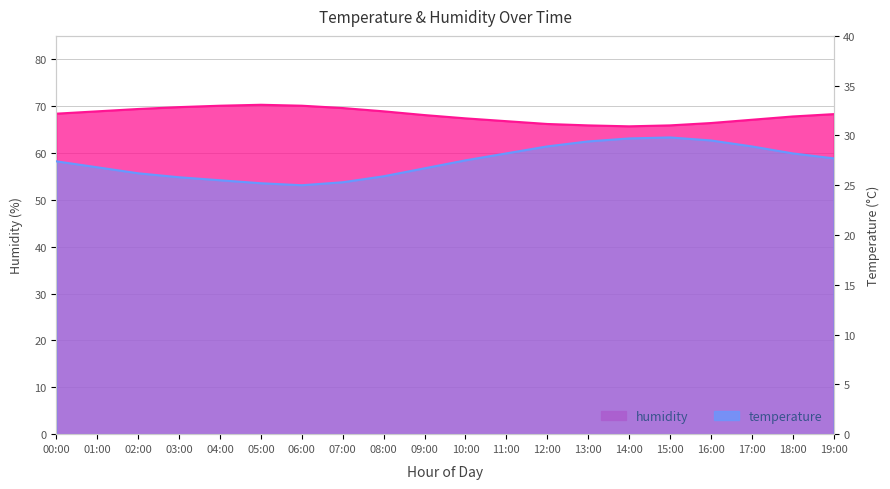

True or false: temperature has a value of 25.2 at 05:00.

True